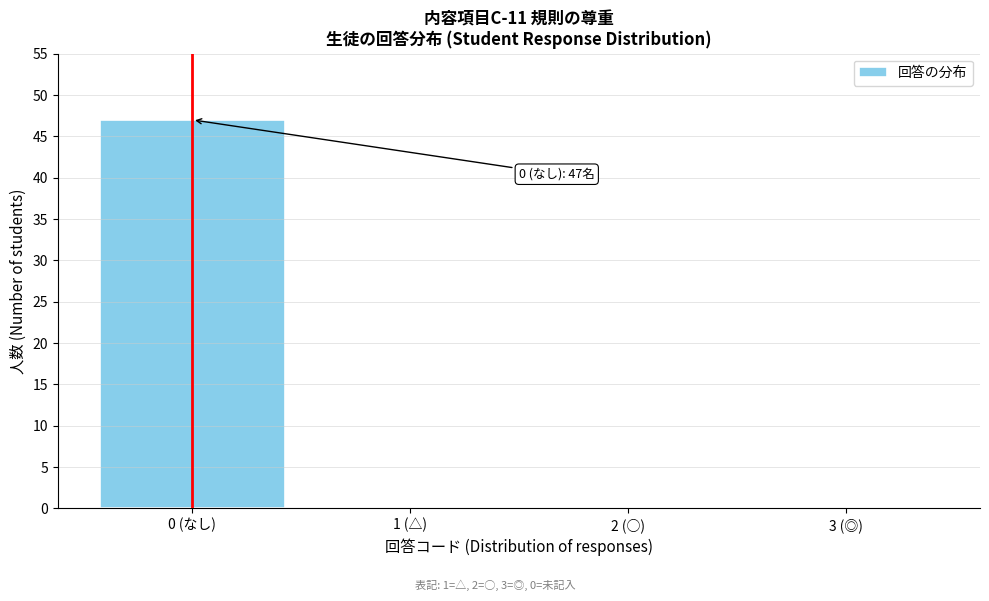

Reading left to right, list all the values displayed in this chart.

0 (なし)=47	1 (△)=0	2 (○)=0	3 (◎)=0